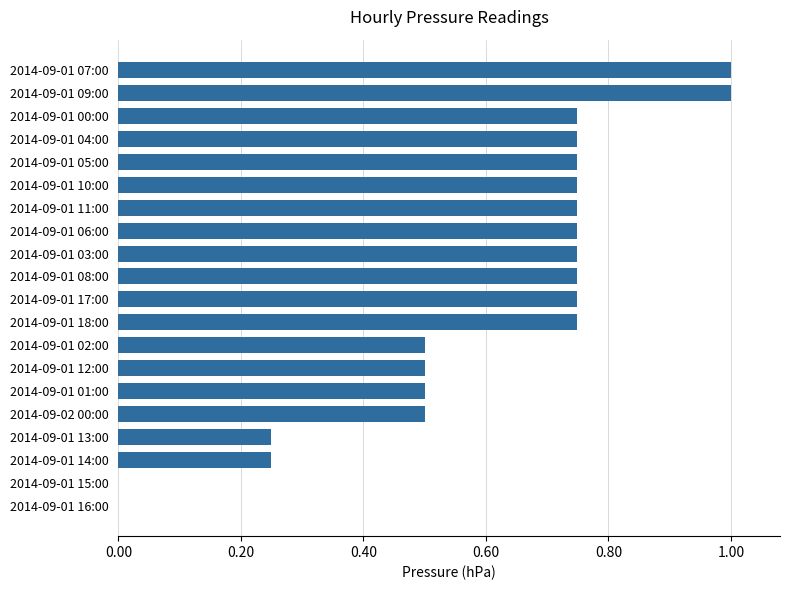

Between 2014-09-01 14:00 and 2014-09-01 02:00, which is larger?

2014-09-01 02:00